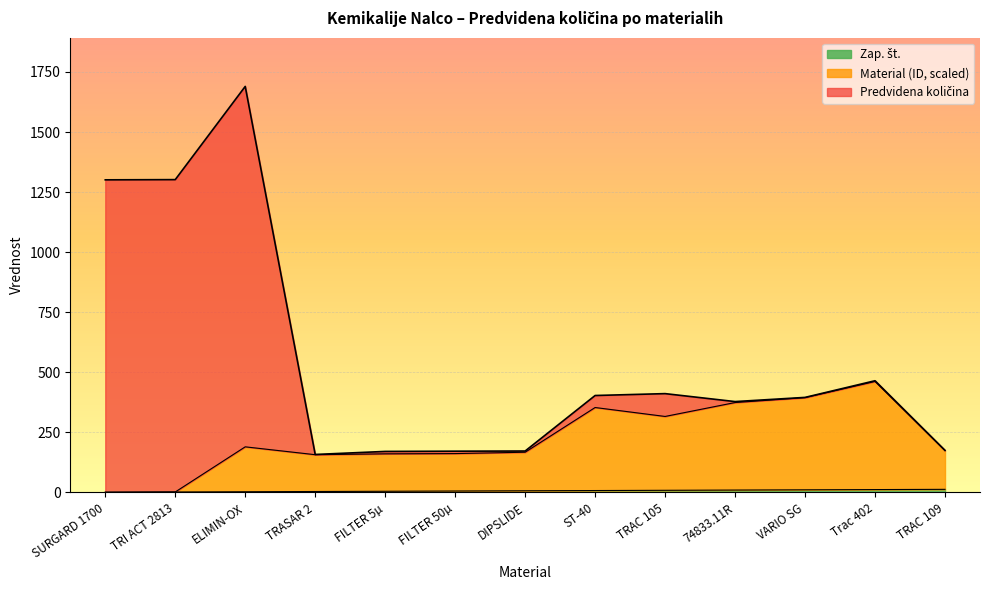

What is the maximum value for Zap. št.?

13.0